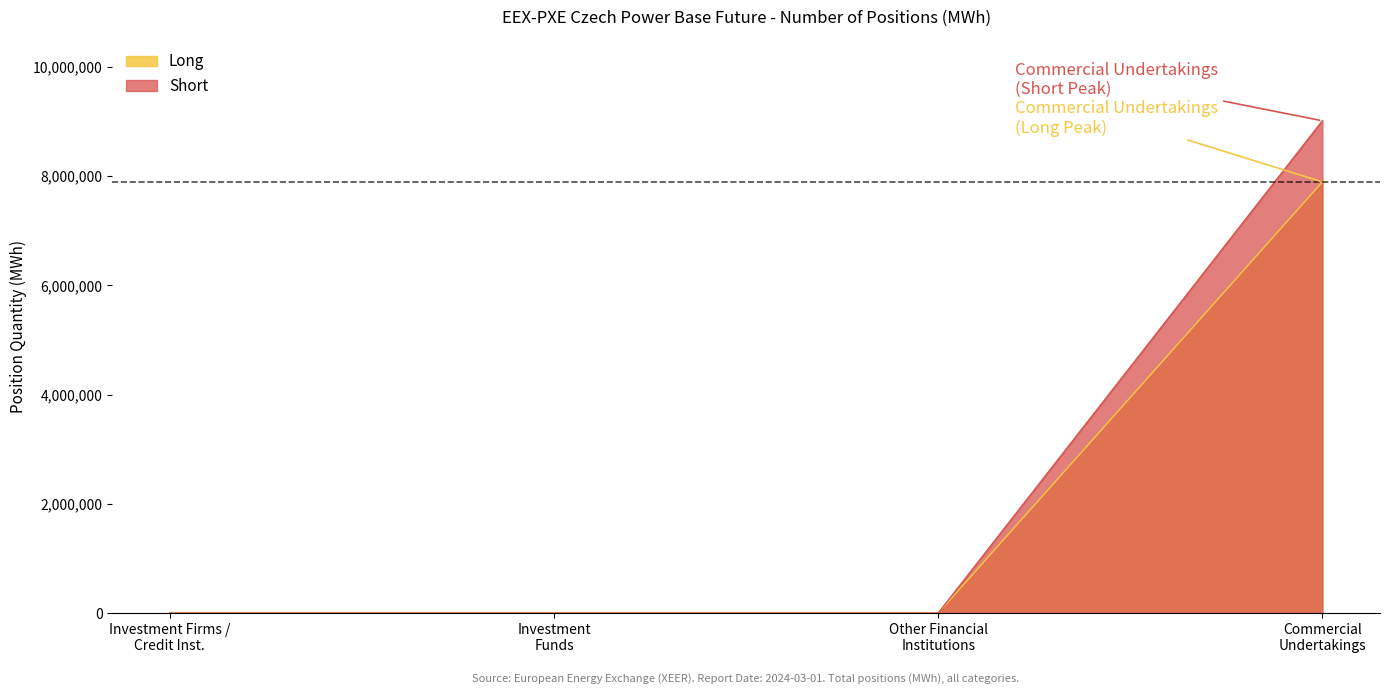

True or false: Long and Short cross at least once.

False